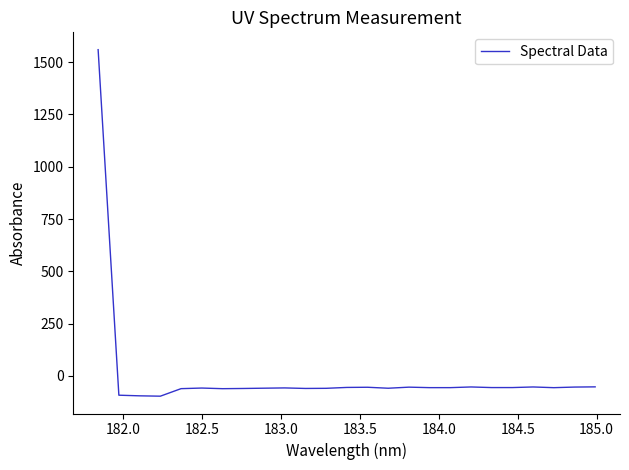

What is the difference between the maximum and minimum values?

1655.9